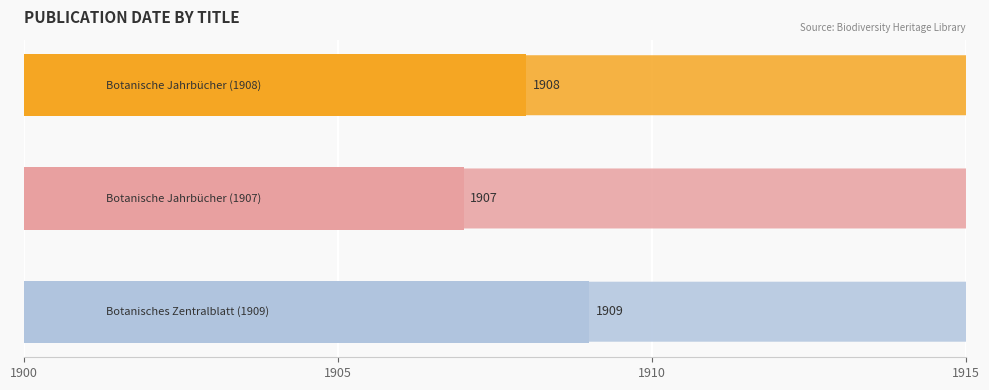

Count the values in the range 1907 to 1909.

3